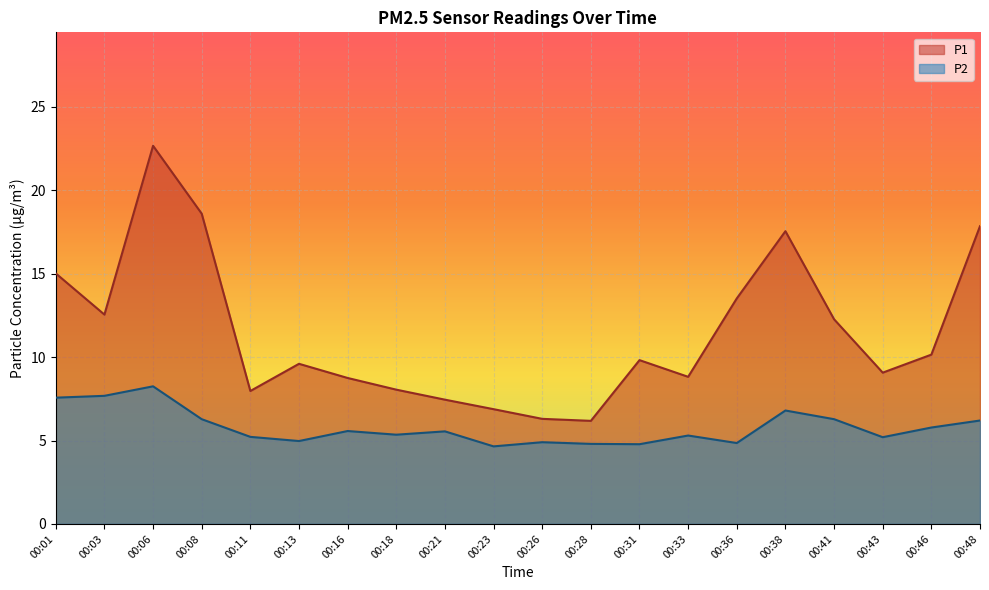

Reading right to left, list all the values displayed in this chart.

P1: 17.9	10.2	9.1	12.3	17.6	13.5	8.8	9.8	6.2	6.3	6.9	7.5	8.1	8.8	9.6	8.0	18.6	22.7	12.6	15.0
P2: 6.2	5.8	5.2	6.3	6.8	4.8	5.3	4.8	4.8	4.9	4.7	5.5	5.3	5.6	5.0	5.2	6.3	8.2	7.7	7.6